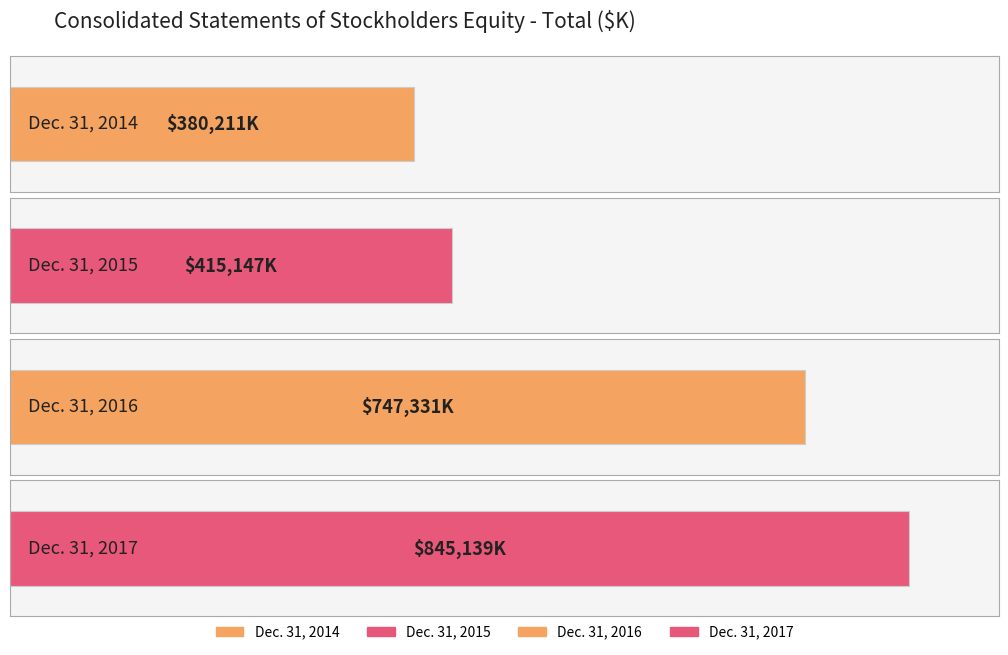

List the labels in order of value, smallest first.

Dec. 31, 2014, Dec. 31, 2015, Dec. 31, 2016, Dec. 31, 2017